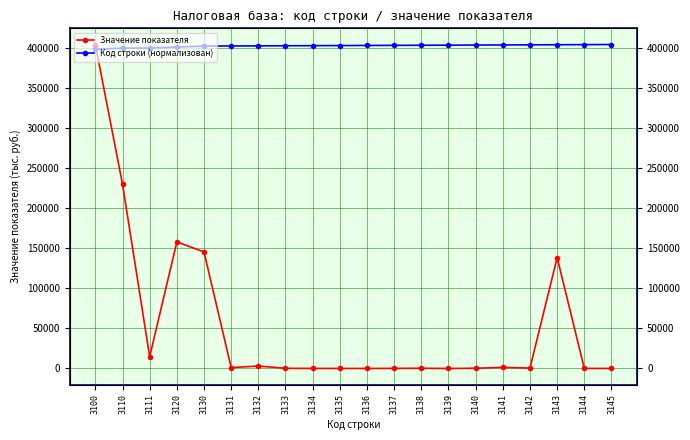

Which series changed the most between 3100 and 3110?

Значение показателя